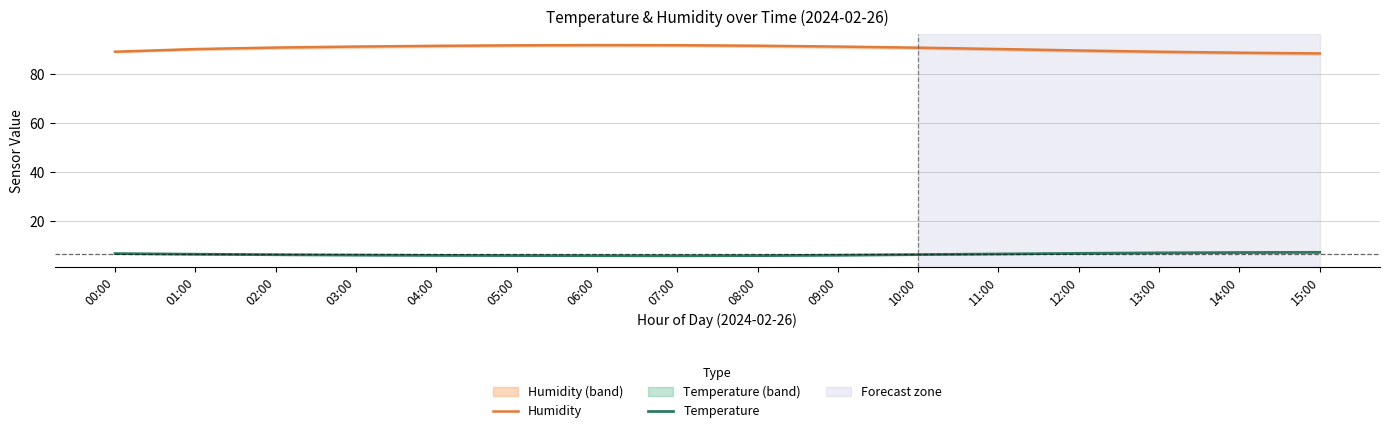

In Temperature, how many points are lower than both neighbors (excluding endpoints)?

1